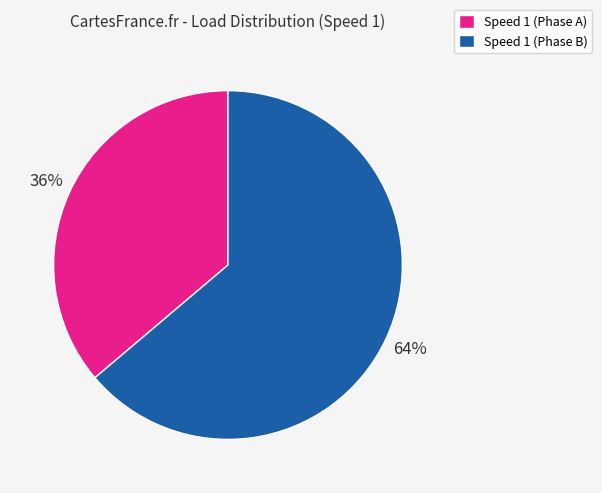

Is the sum of Speed 1 (Phase A) and Speed 1 (Phase B) greater than half?

Yes